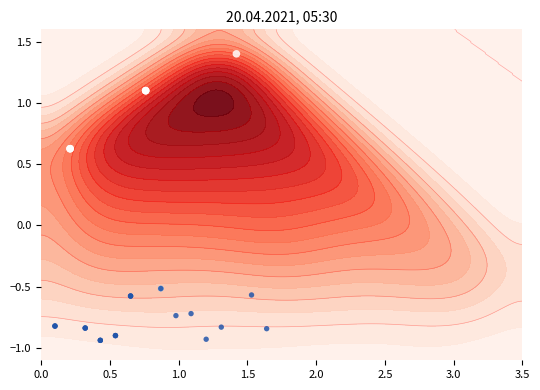

How many positive values are there?

7